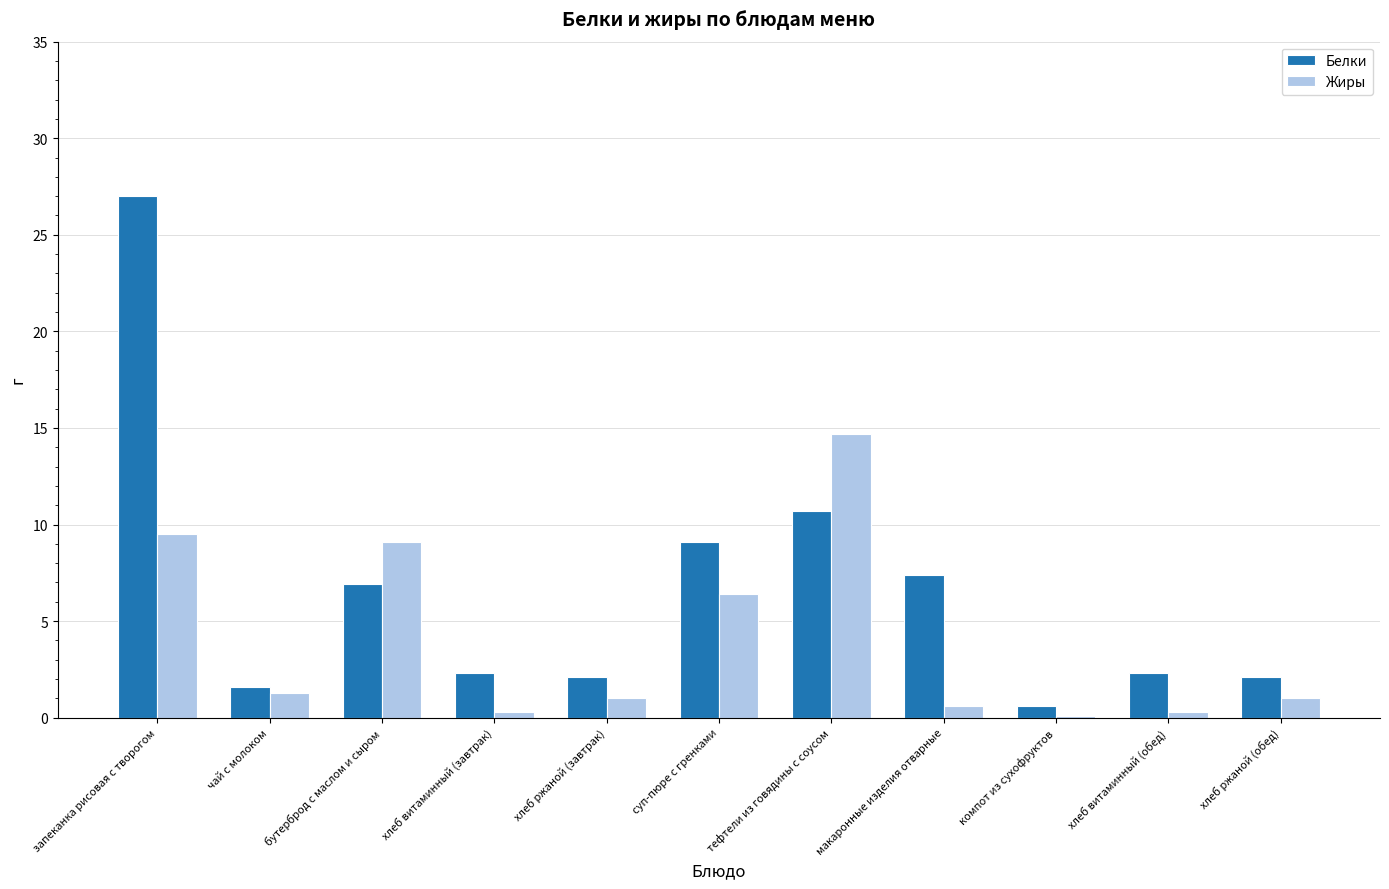

At which category is the sum across all series the highest?

запеканка рисовая с творогом